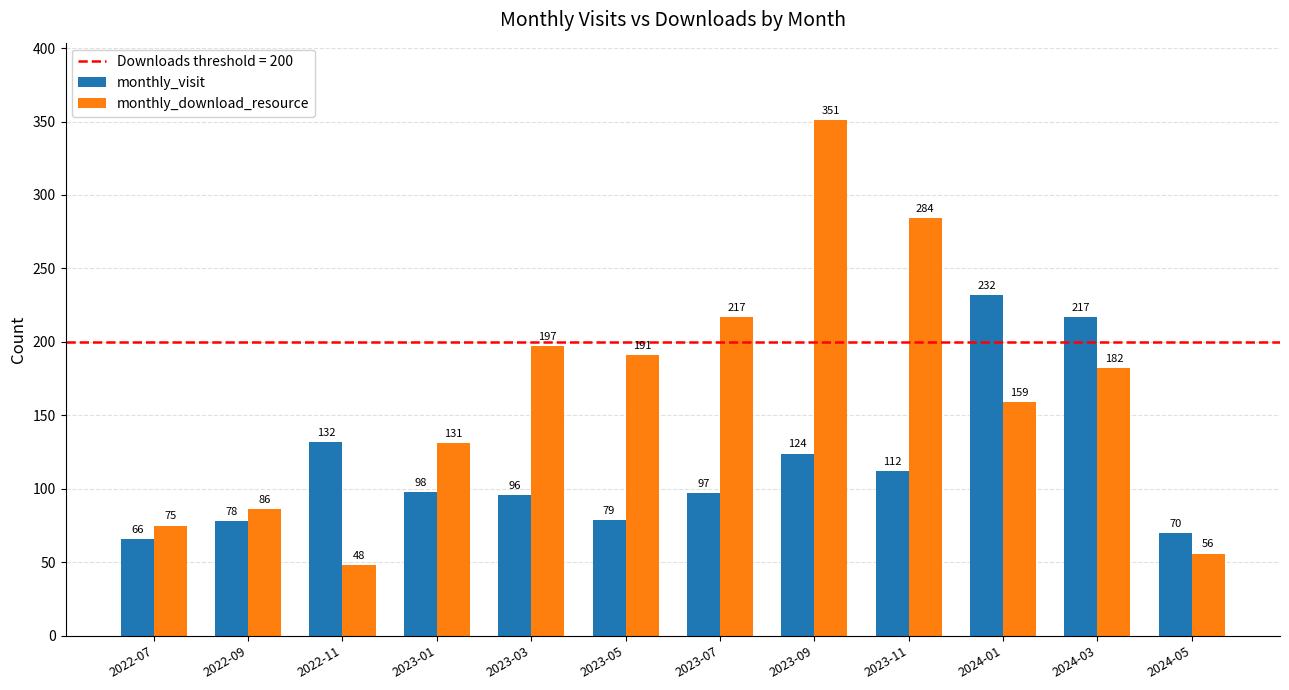

Count the number of categories in the chart.

12